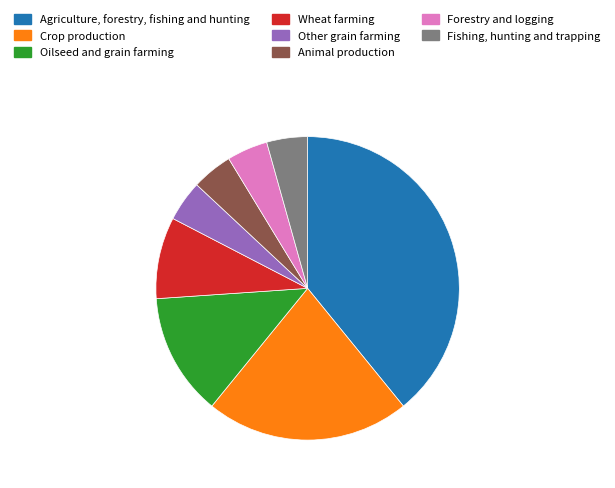

Which slice is the largest?

Agriculture, forestry, fishing and hunting